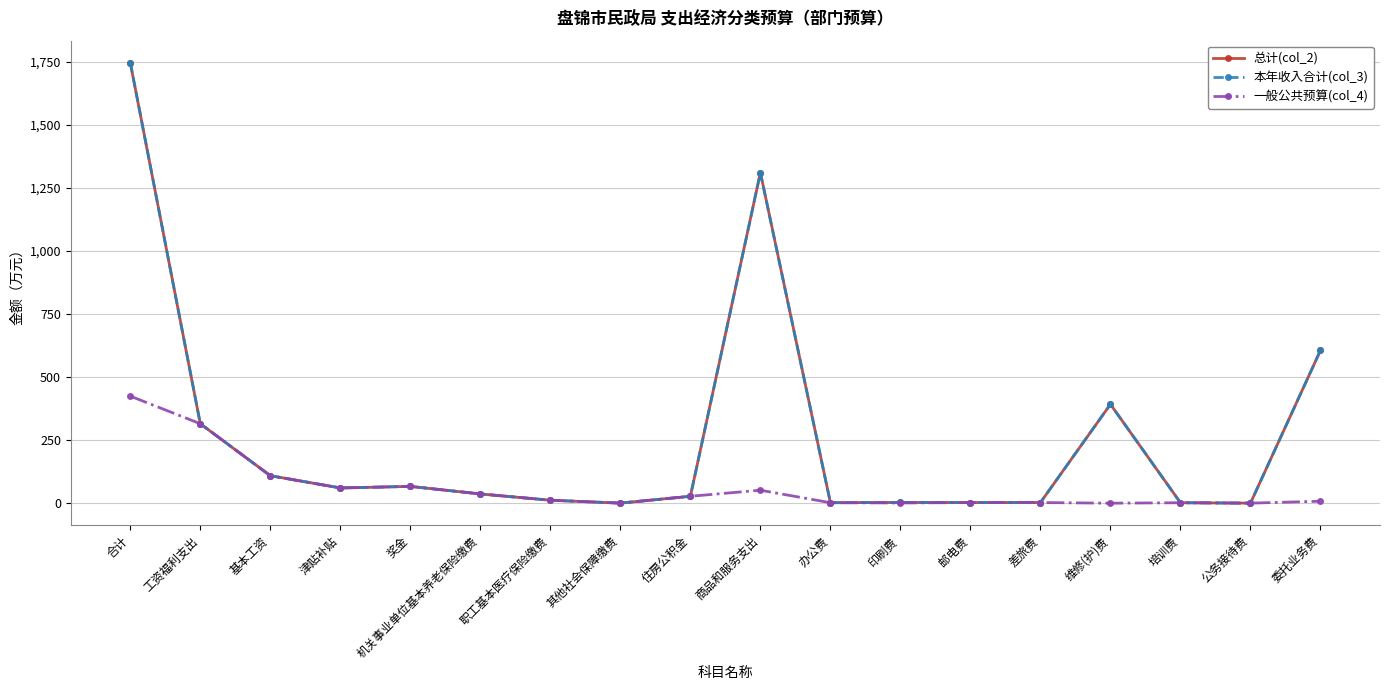

What is the maximum value for 总计(col_2)?

1746.4